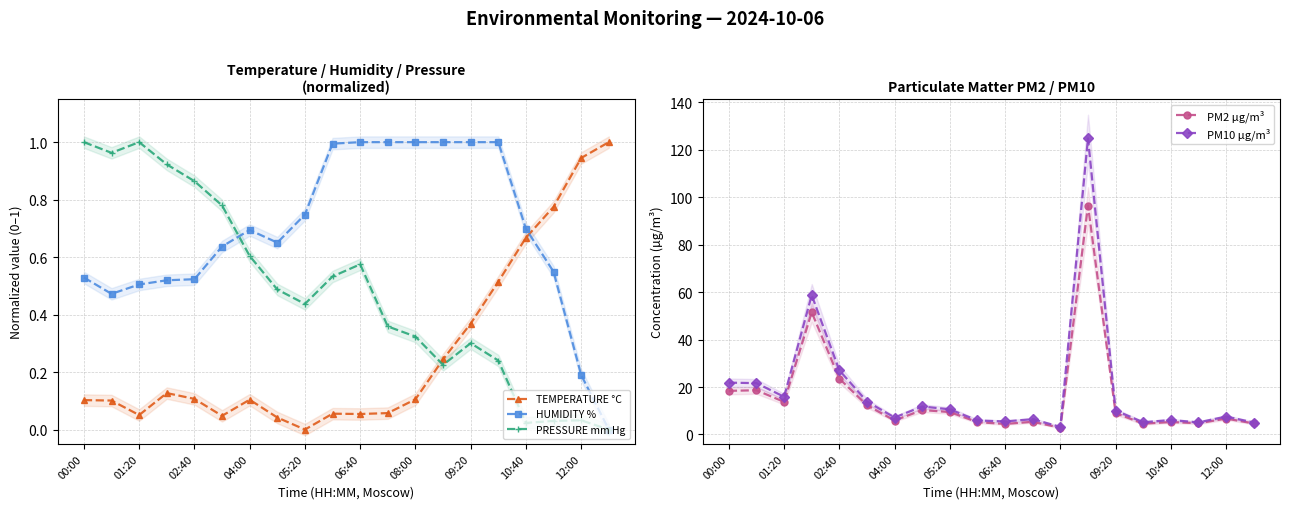

At which category does PM2 µg/m³ reach its first local valley?

01:20